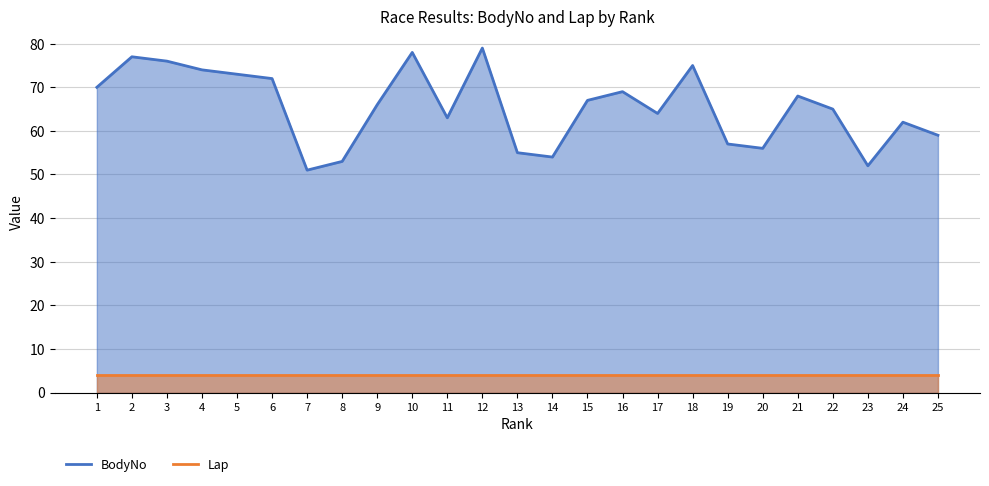

Is the value of BodyNo at 23 greater than the value of Lap at 15?

Yes